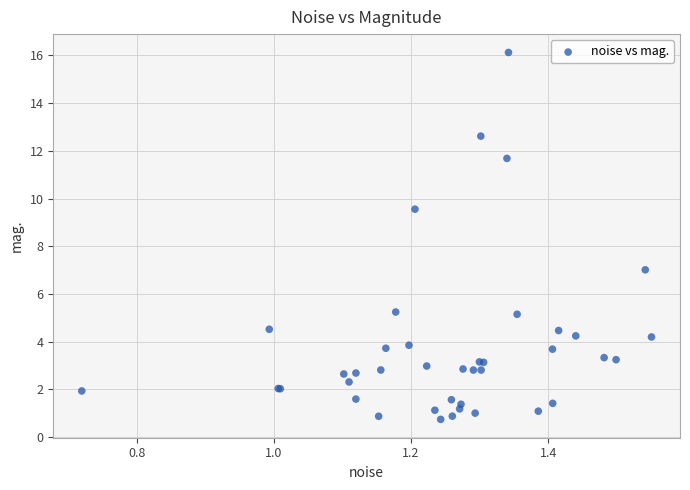

What Y value in the scatter plot is closest to 8?

7.0